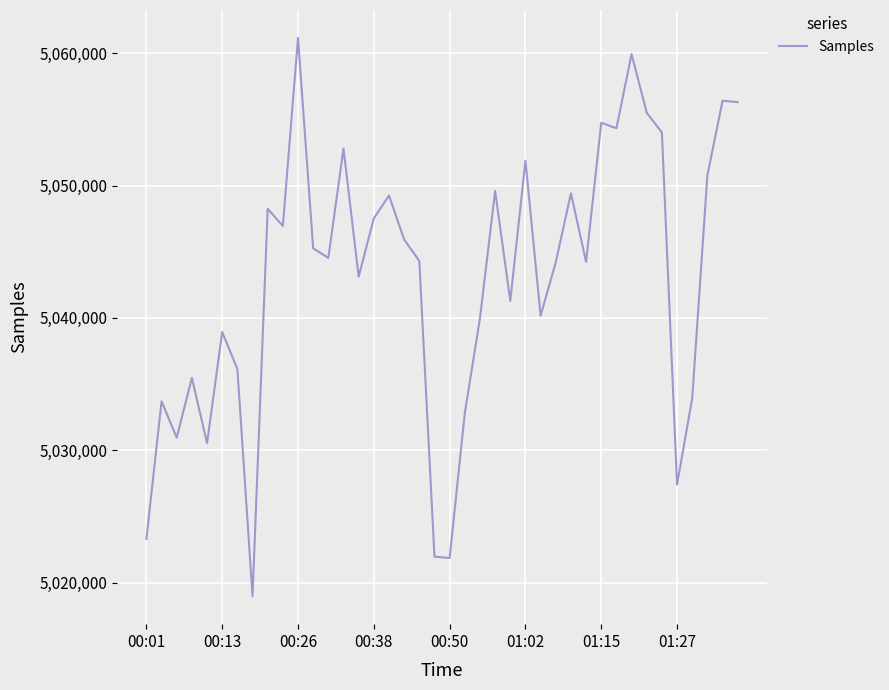

What is the difference between the maximum and minimum values?

42201